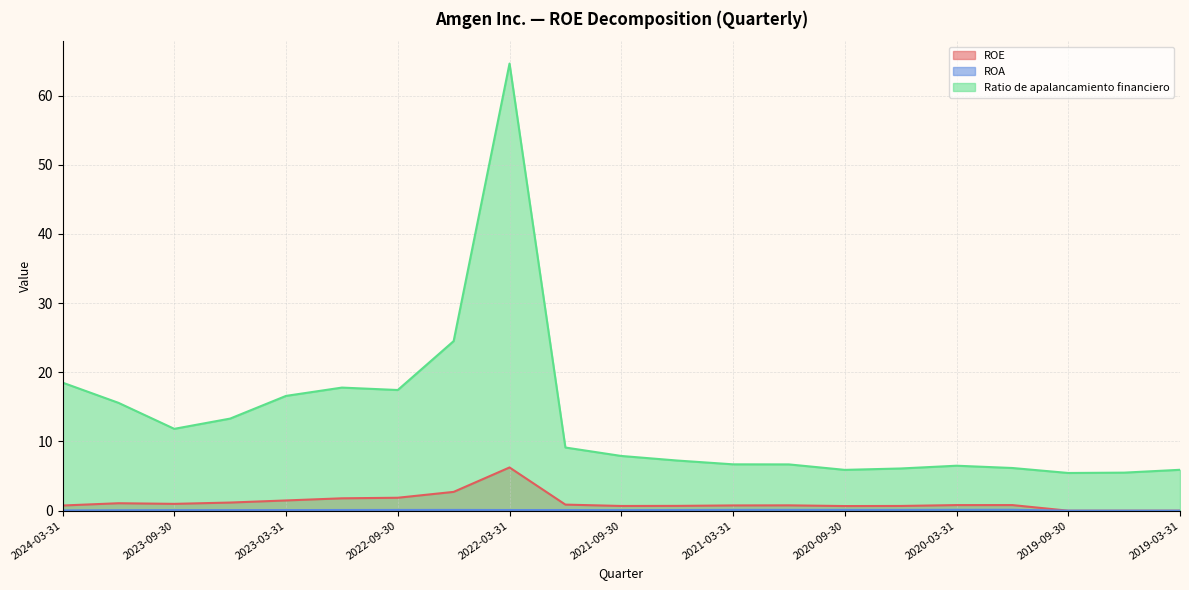

True or false: Ratio de apalancamiento financiero and ROA cross at least once.

False